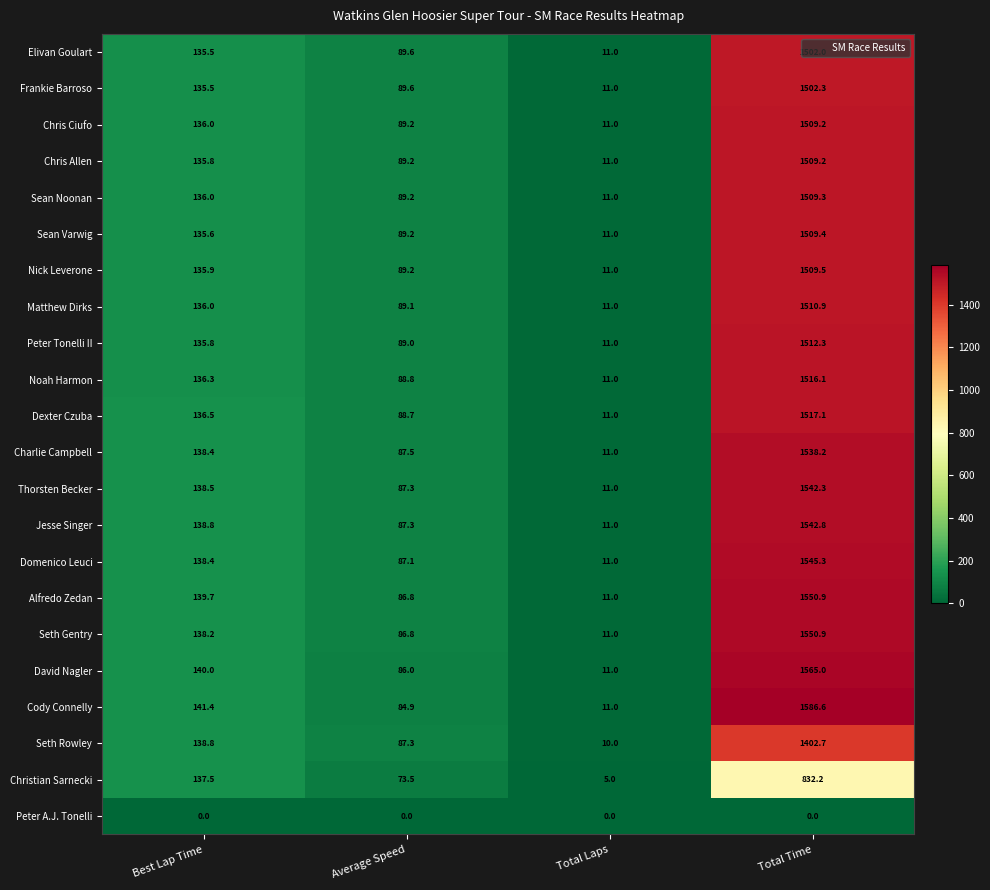

How many data points in Noah Harmon are less than 136?

2